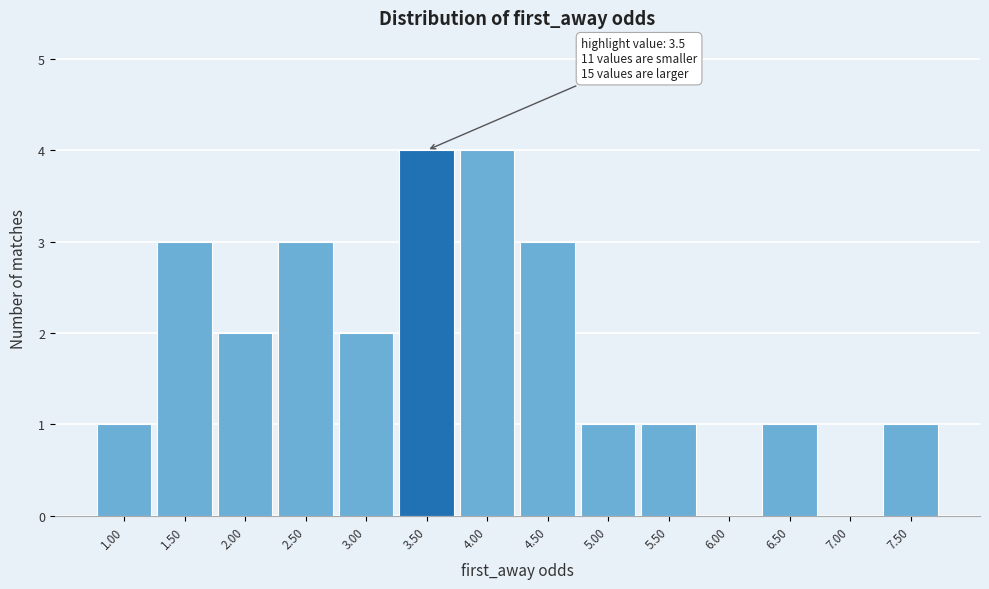

Reading right to left, transcribe all the data shown in this chart.

7.50=1	7.00=0	6.50=1	6.00=0	5.50=1	5.00=1	4.50=3	4.00=4	3.50=4	3.00=2	2.50=3	2.00=2	1.50=3	1.00=1